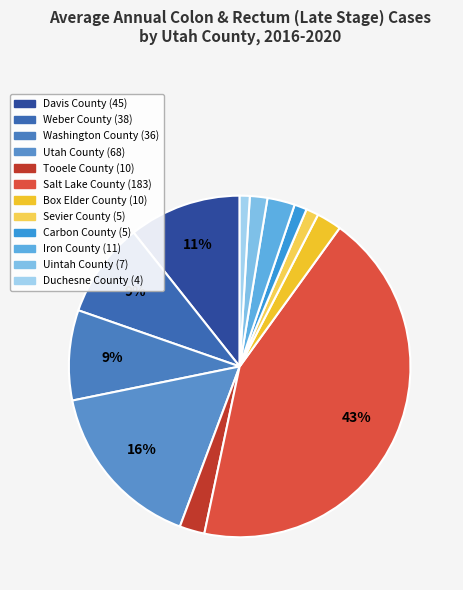

How many slices are in this pie chart?

12